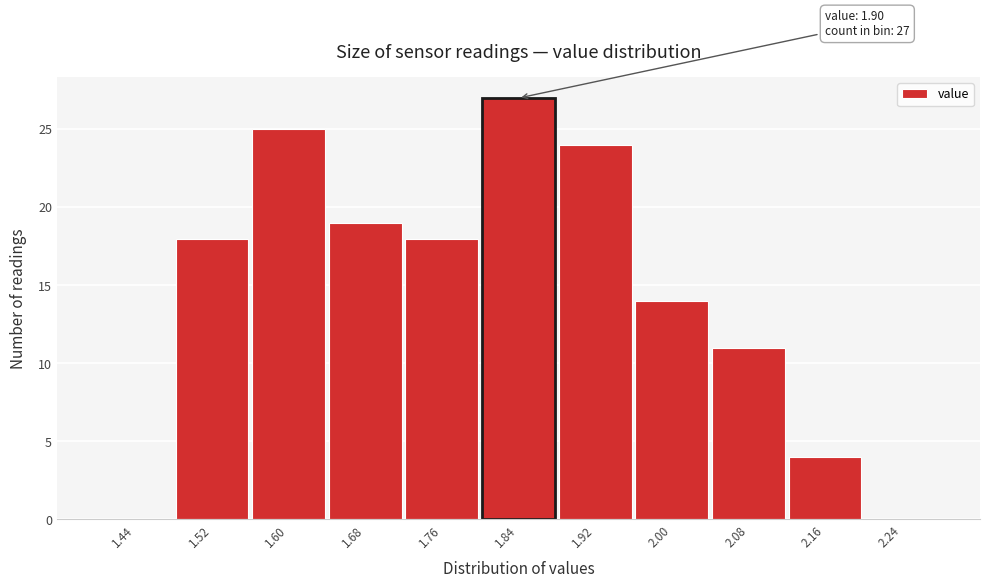

Reading left to right, list all the values displayed in this chart.

1.44=0	1.52=18	1.60=25	1.68=19	1.76=18	1.84=27	1.92=24	2.00=14	2.08=11	2.16=4	2.24=0